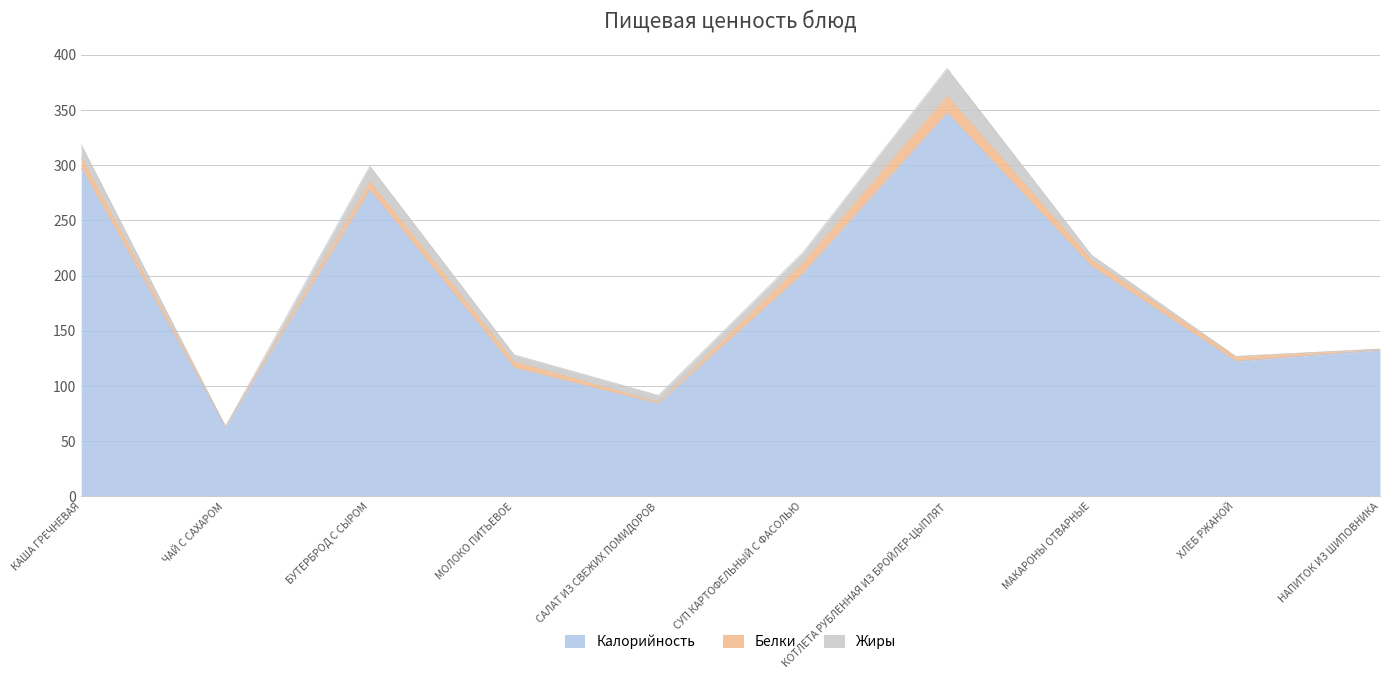

Between СУП КАРТОФЕЛЬНЫЙ С ФАСОЛЬЮ and САЛАТ ИЗ СВЕЖИХ ПОМИДОРОВ, which is larger?

СУП КАРТОФЕЛЬНЫЙ С ФАСОЛЬЮ